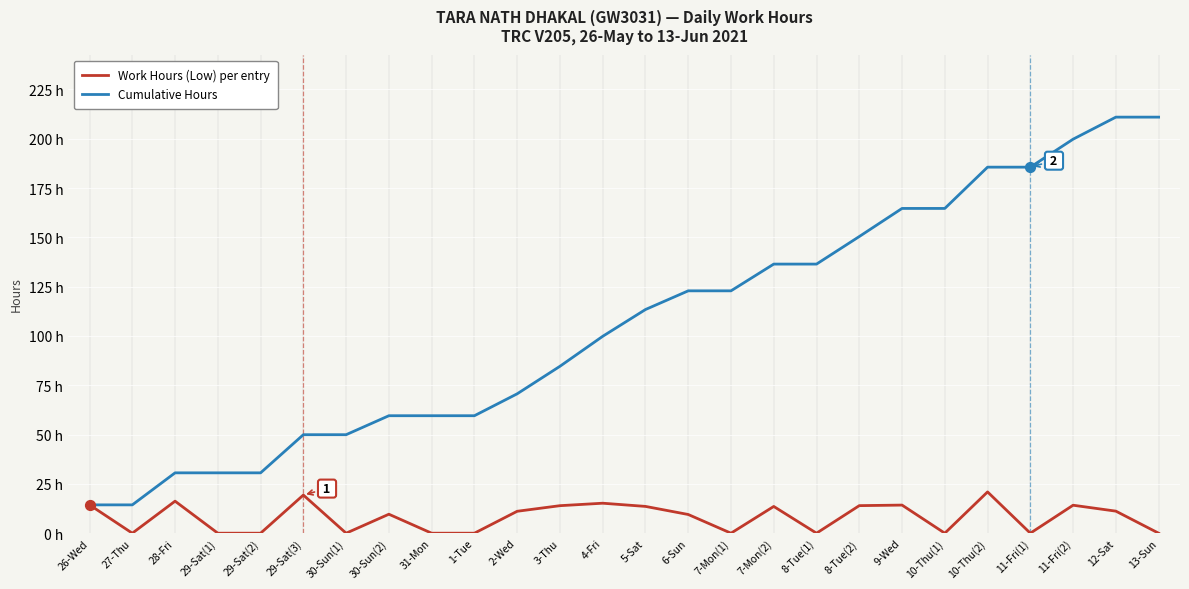

At which category is the sum across all series the highest?

12-Sat